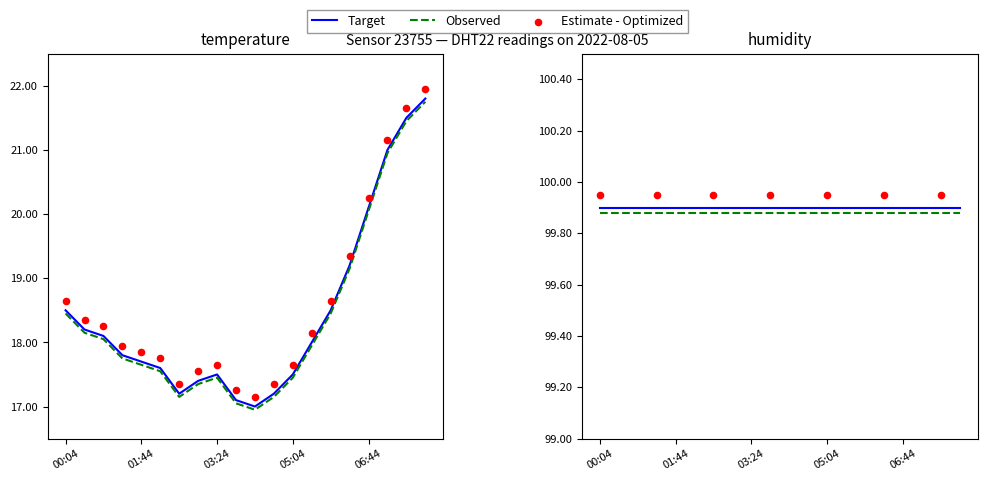

Between 00:04 and 04:39, which is larger?

00:04